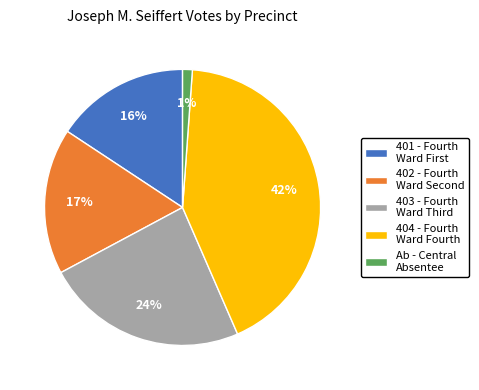

What is the smallest slice in the pie chart?

Ab - Central Absentee